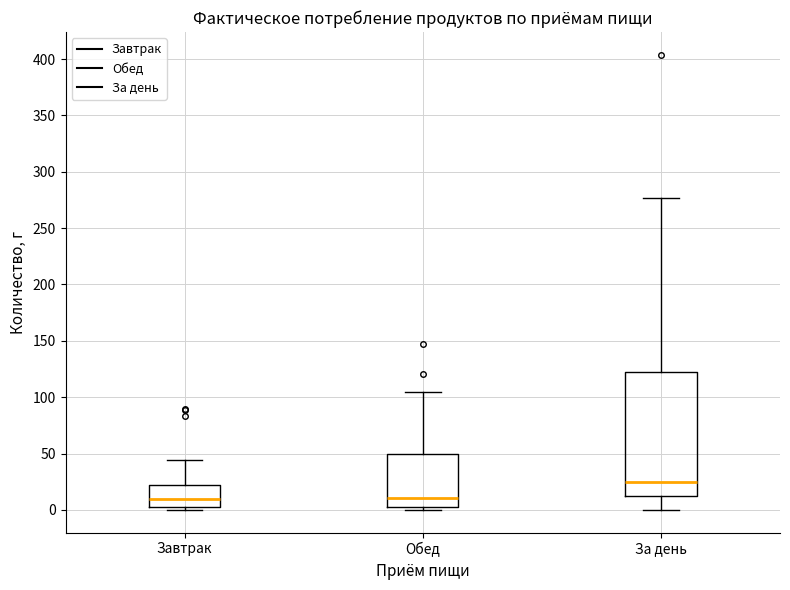

Where is the lower edge of the box for Обед on the y-axis? The values are not printed on the chart, so give them approximately, as read against the axis.

5